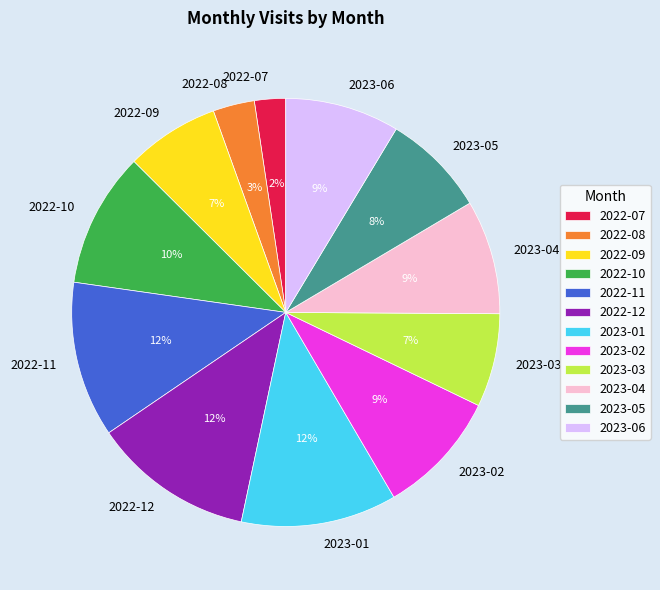

Which has a higher value, 2022-09 or 2022-10?

2022-10